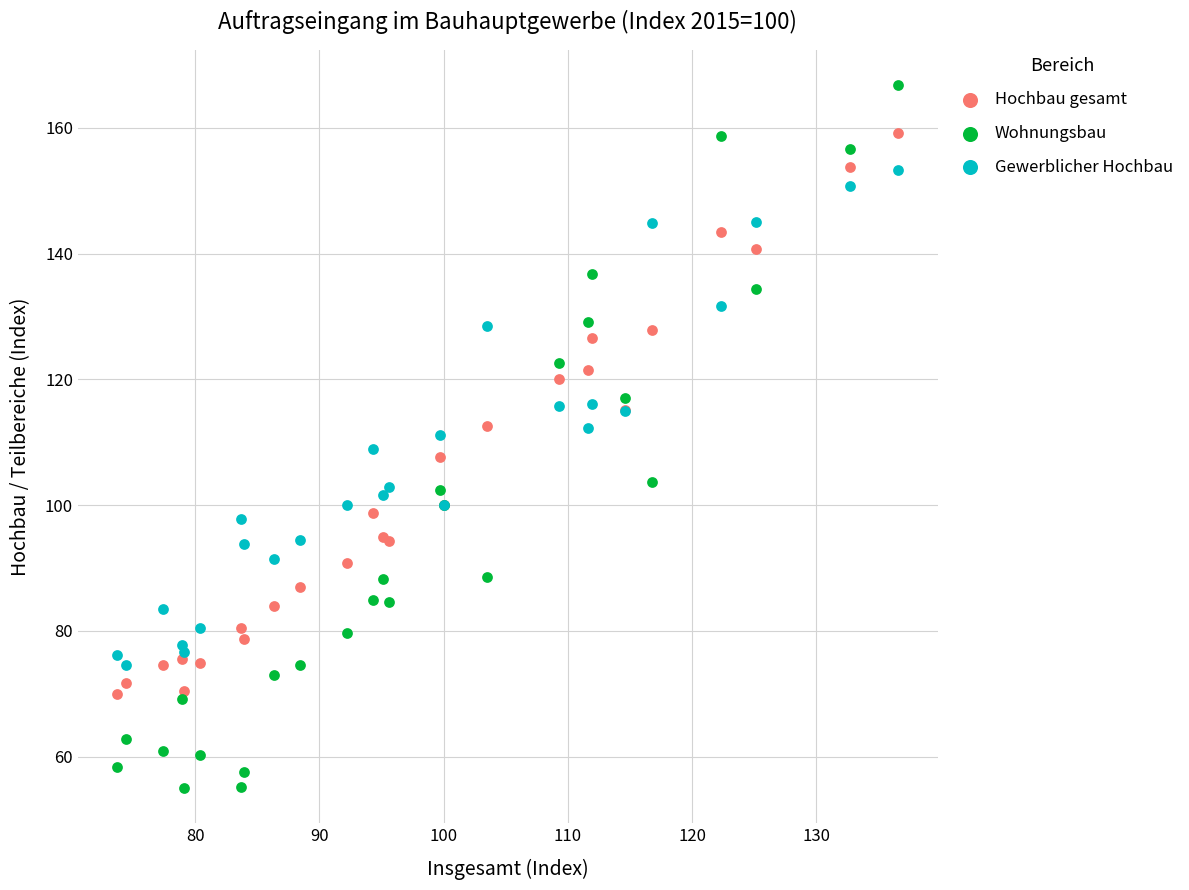

What is the X range (max minus min) for the scatter plot?

62.9